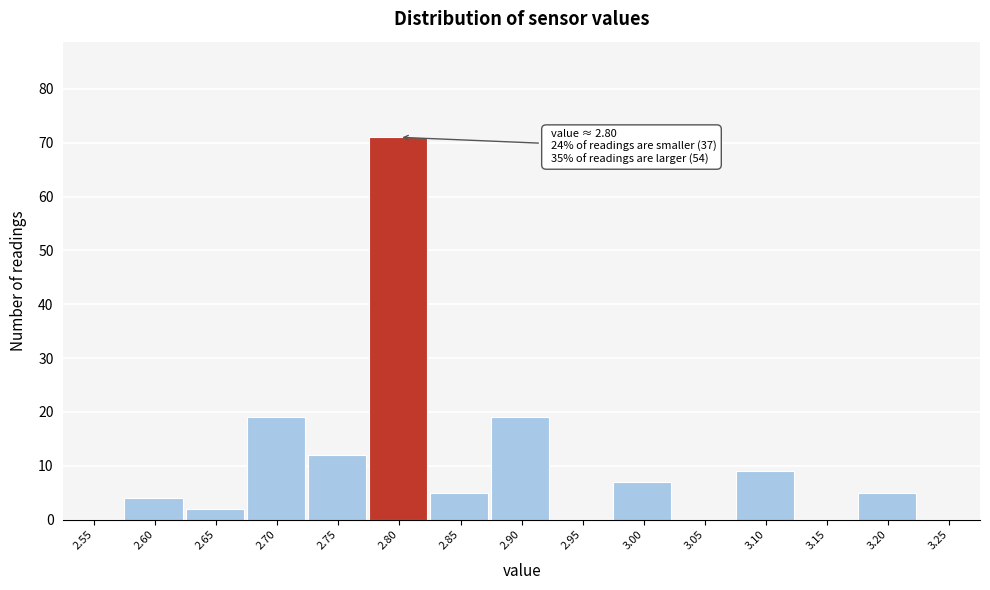

Reading right to left, transcribe all the data shown in this chart.

3.25=0	3.20=5	3.15=0	3.10=9	3.05=0	3.00=7	2.95=0	2.90=19	2.85=5	2.80=71	2.75=12	2.70=19	2.65=2	2.60=4	2.55=0